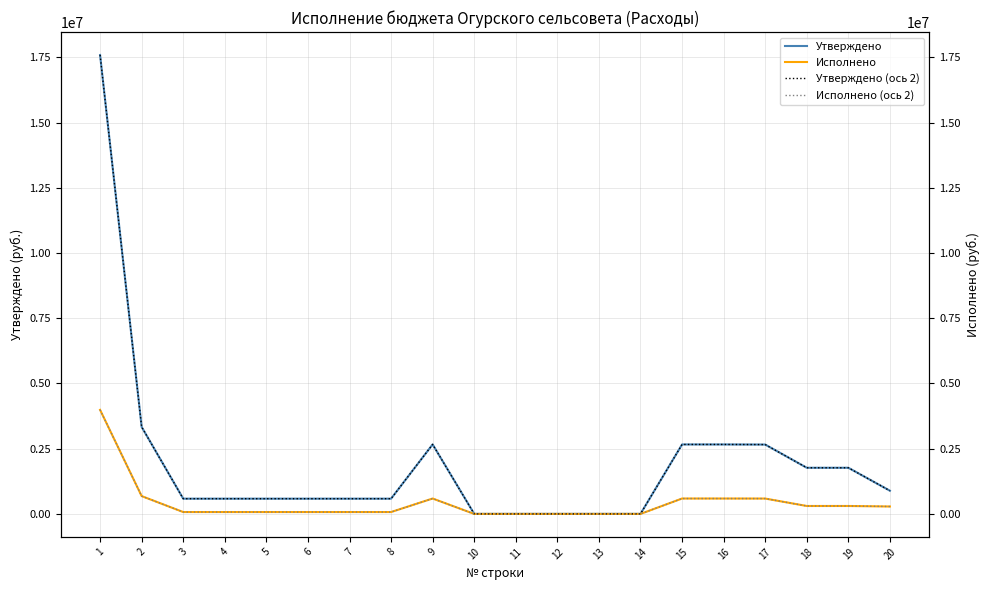

True or false: Исполнено and Утверждено (ось 2) cross at least once.

False